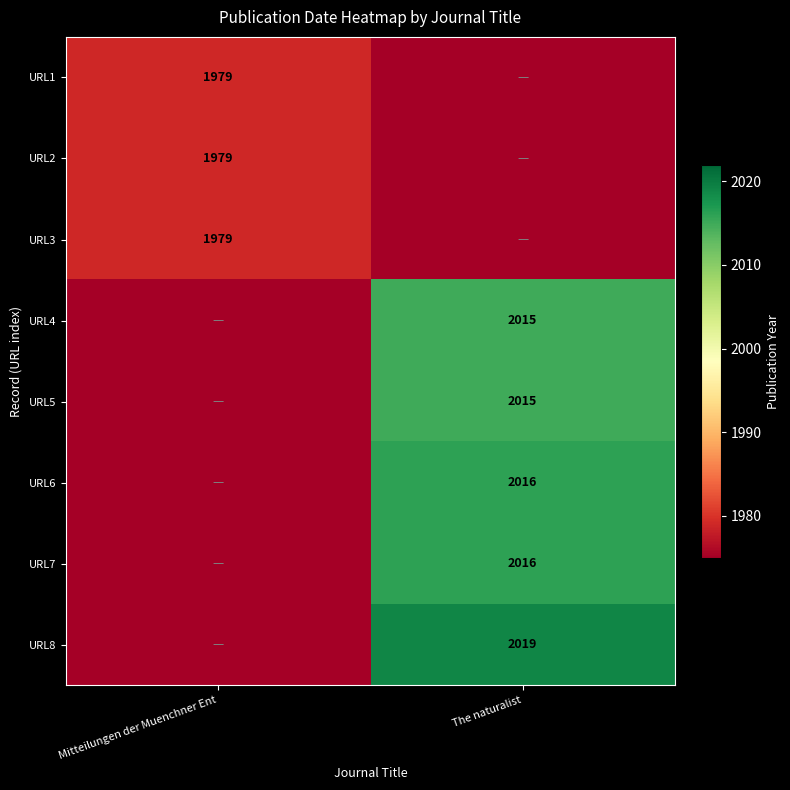

Is it true that URL6 equals 2016 at The naturalist?

True